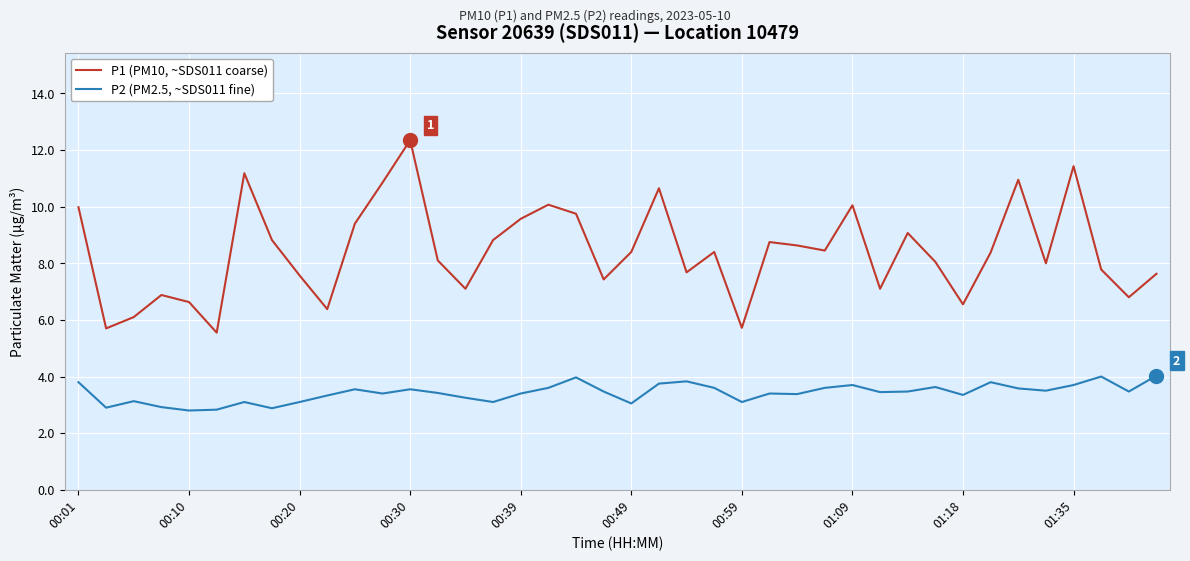

Which series has the largest range (max minus min)?

P1 (PM10, ~SDS011 coarse)